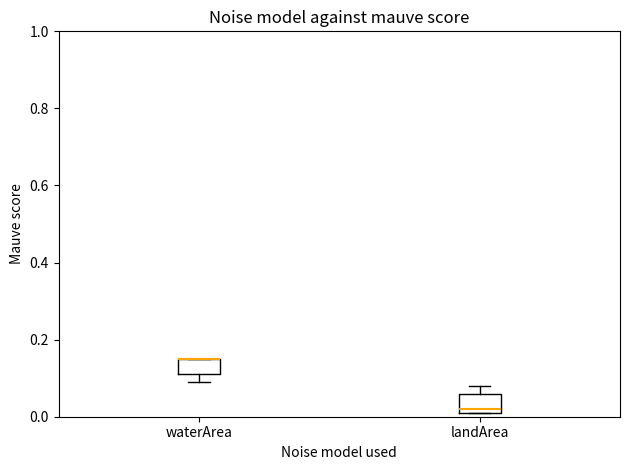

Reading left to right, read every box against the y-axis: the position of its median line, the range the box covers, and the ends of its whiskers. The values are not printed on the chart, so give them approximately, as read against the axis.

waterArea: median 0.16 (drawn on the box's upper edge), box 0.12 to 0.16, whiskers 0.10 to 0.16
landArea: median 0.02 (just above the box's lower edge), box 0.02 to 0.06, whiskers 0.02 to 0.08